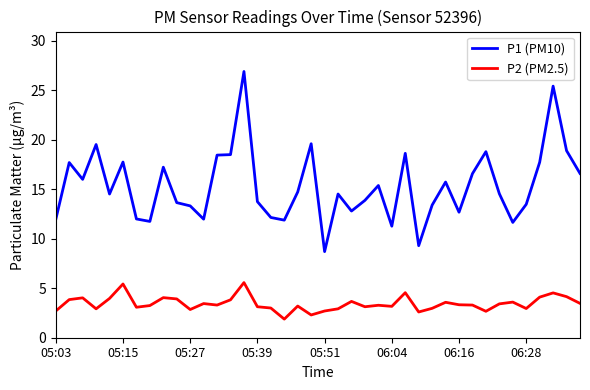

Which series has the largest total across all categories?

P1 (PM10)